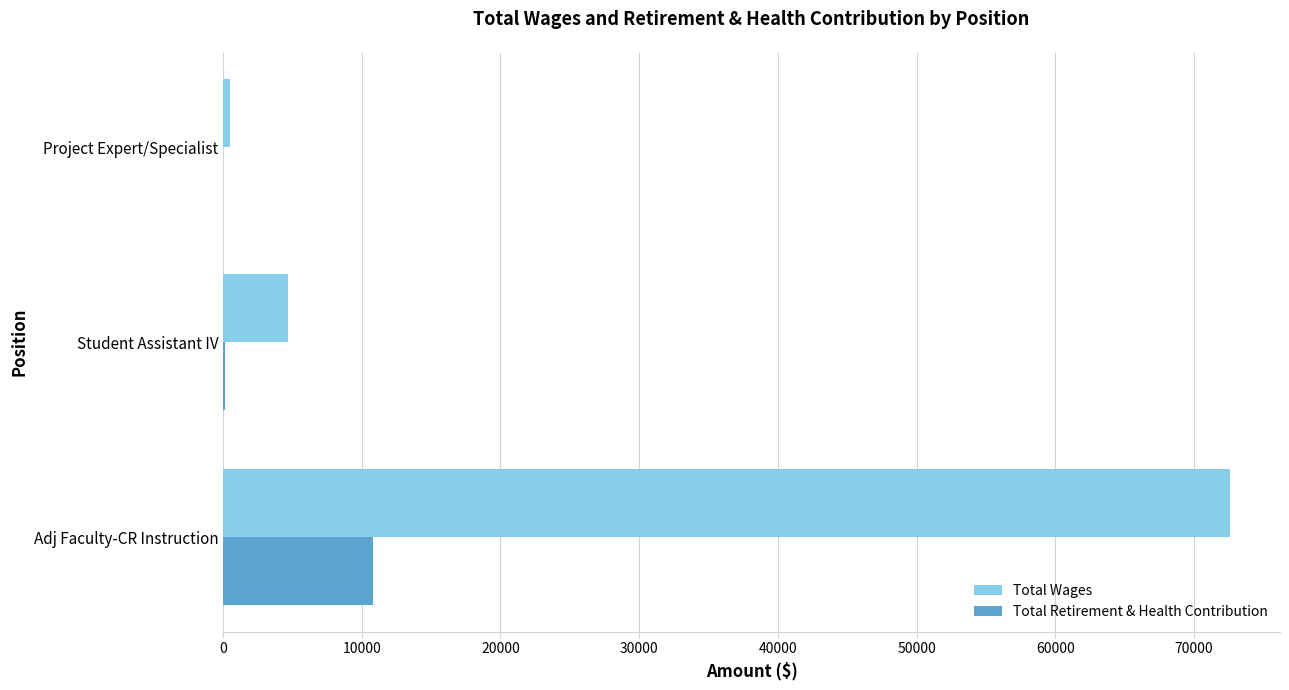

What is the sum of all Total Retirement & Health Contribution values?

10950